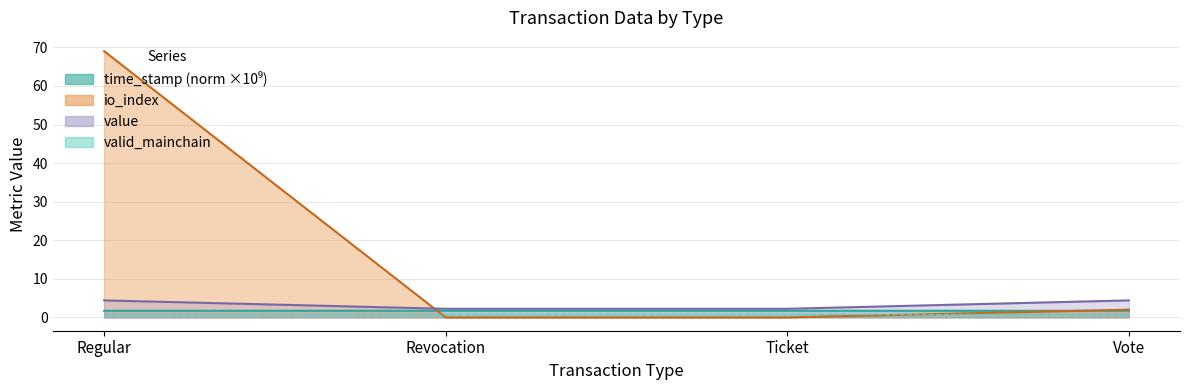

The value of time_stamp at Regular is 1.7. True or false?

True